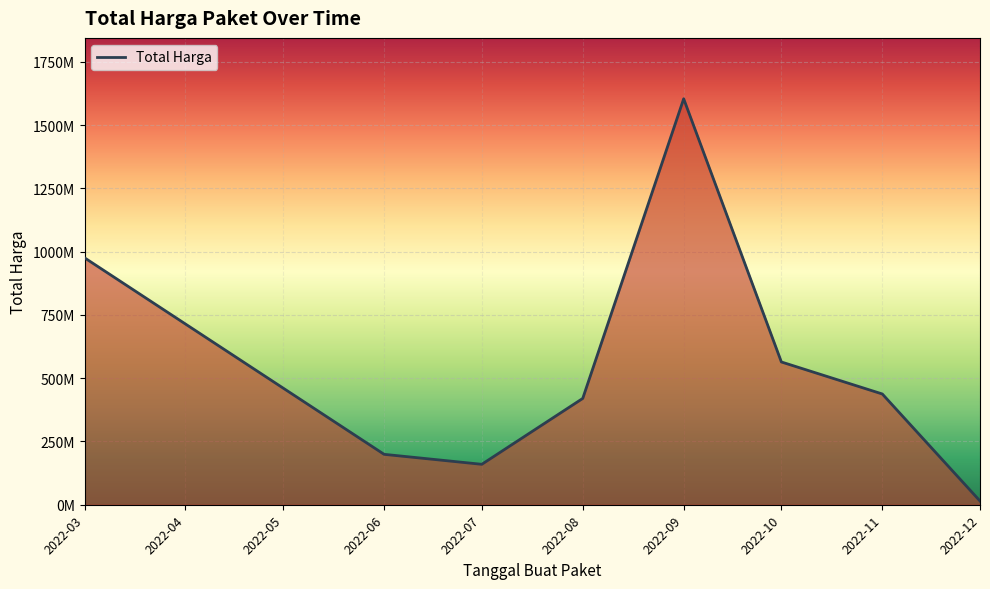

At which label is the value closest to 809454500?

2022-03